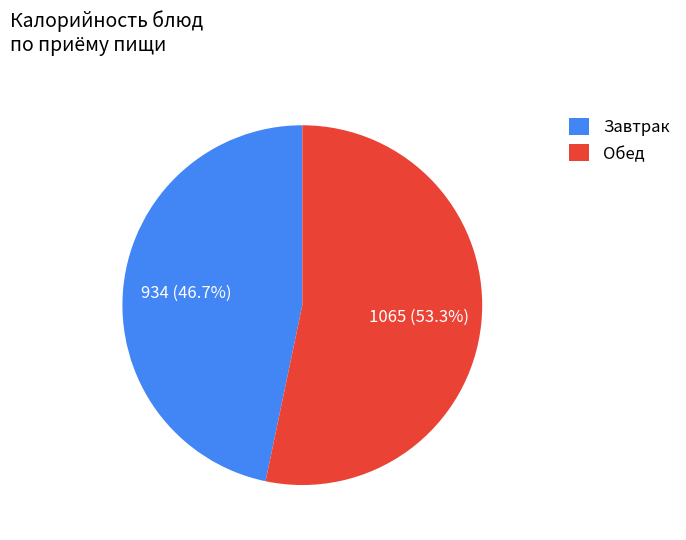

How much of the chart is everything except Завтрак?

53.3%